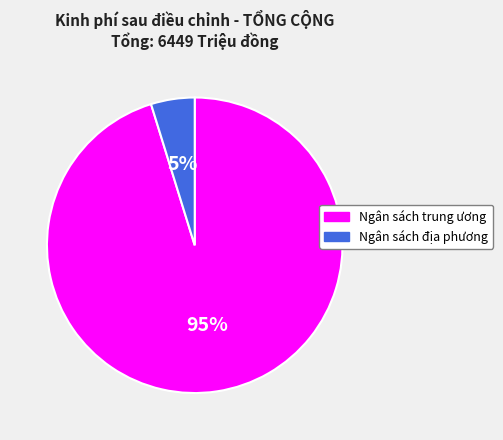

Between Ngân sách địa phương and Ngân sách trung ương, which is larger?

Ngân sách trung ương